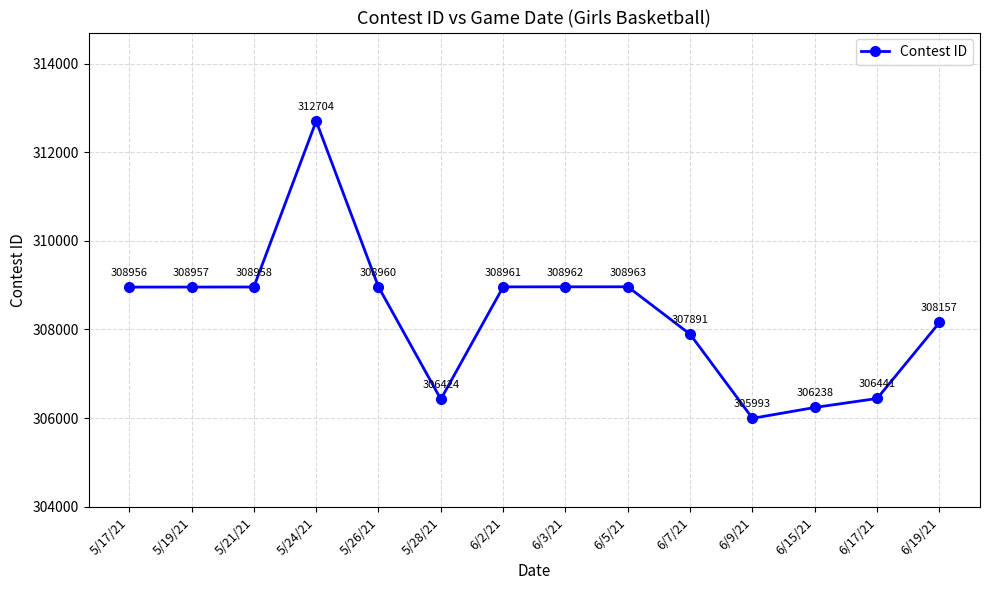

How many points are higher than both their immediate neighbors (excluding endpoints)?

2